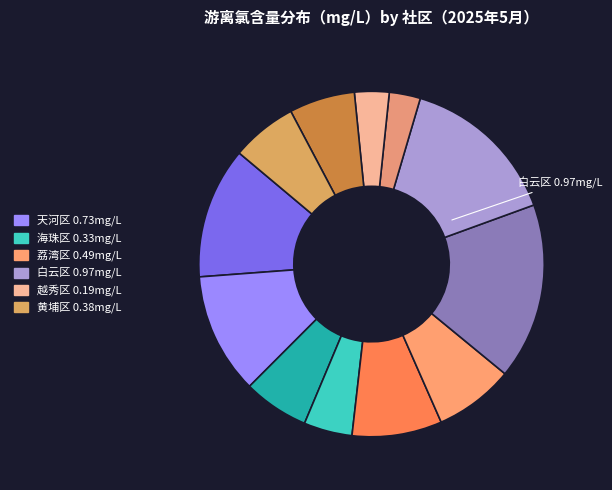

How many segments does this pie chart have?

12